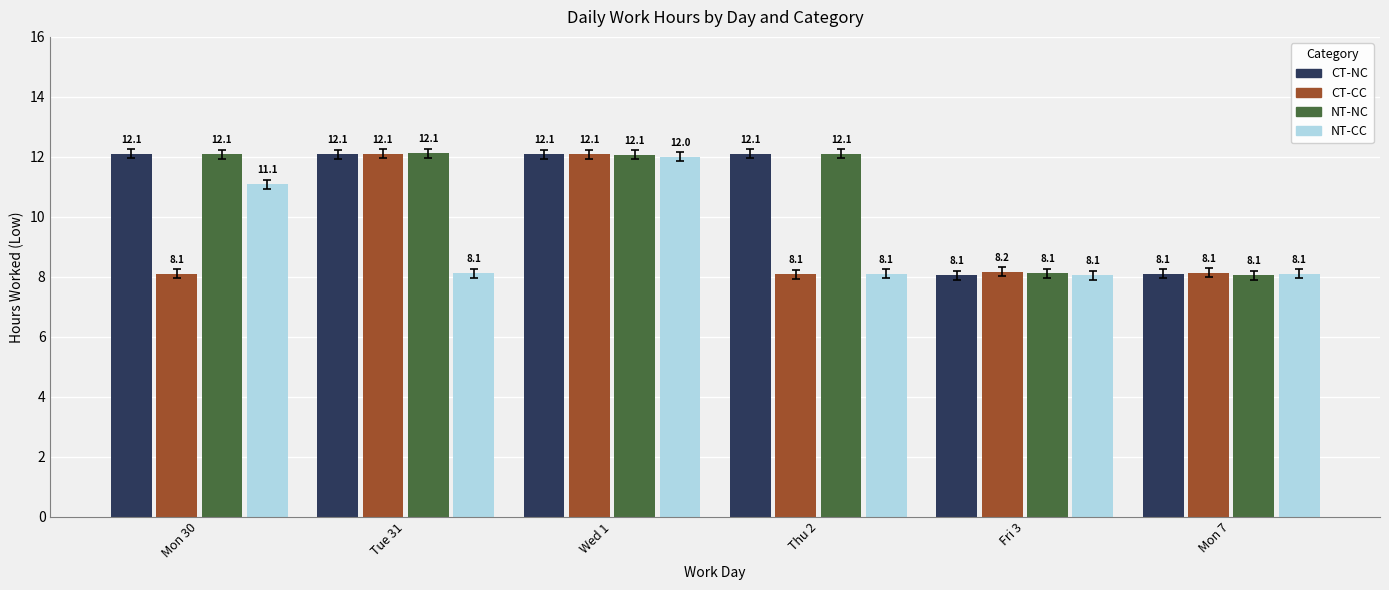

Reading left to right, what are all the values shown in this chart?

CT-NC: Mon 30=12.1	Tue 31=12.1	Wed 1=12.1	Thu 2=12.1	Fri 3=8.1	Mon 7=8.1
CT-CC: Mon 30=8.1	Tue 31=12.1	Wed 1=12.1	Thu 2=8.1	Fri 3=8.2	Mon 7=8.1
NT-NC: Mon 30=12.1	Tue 31=12.1	Wed 1=12.1	Thu 2=12.1	Fri 3=8.1	Mon 7=8.1
NT-CC: Mon 30=11.1	Tue 31=8.1	Wed 1=12.0	Thu 2=8.1	Fri 3=8.1	Mon 7=8.1